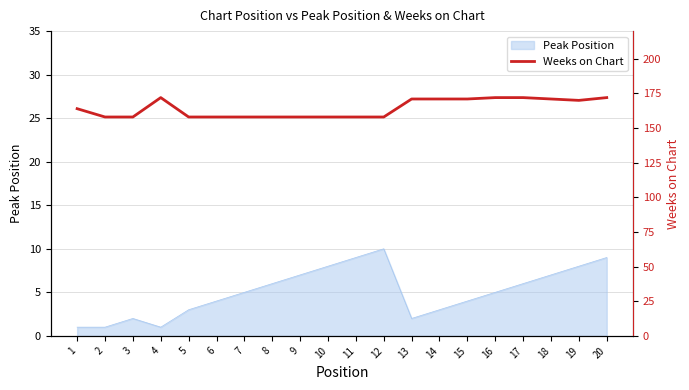

Reading right to left, extract all data points from this chart.

172	170	171	172	172	171	171	171	158	158	158	158	158	158	158	158	172	158	158	164